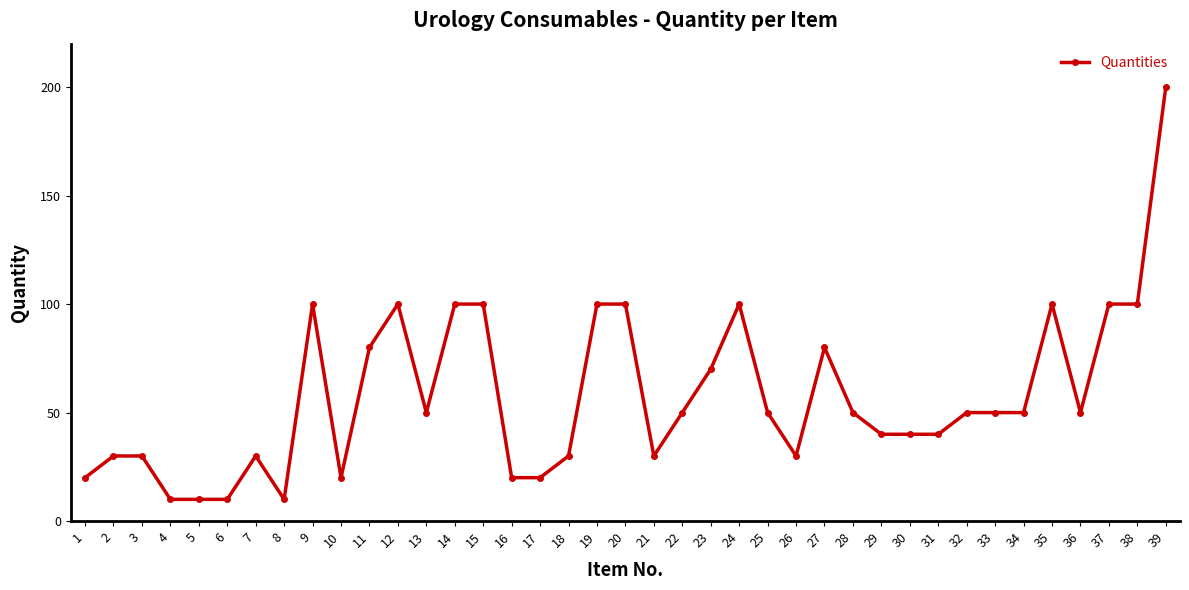

True or false: there are more than 1 points higher than both neighbors.

True